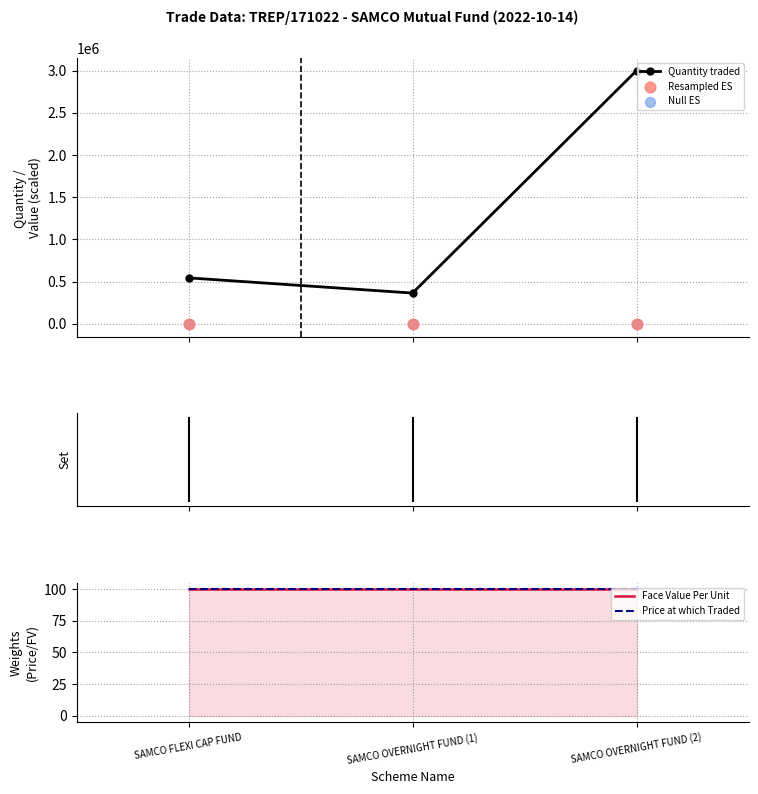

At which category is the sum across all series the highest?

SAMCO OVERNIGHT FUND (2)